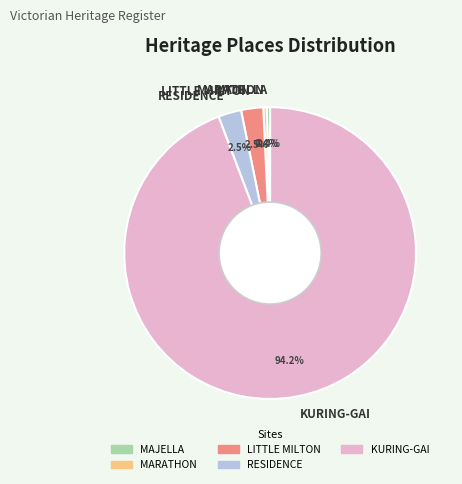

Between KURING-GAI and MAJELLA, which is larger?

KURING-GAI